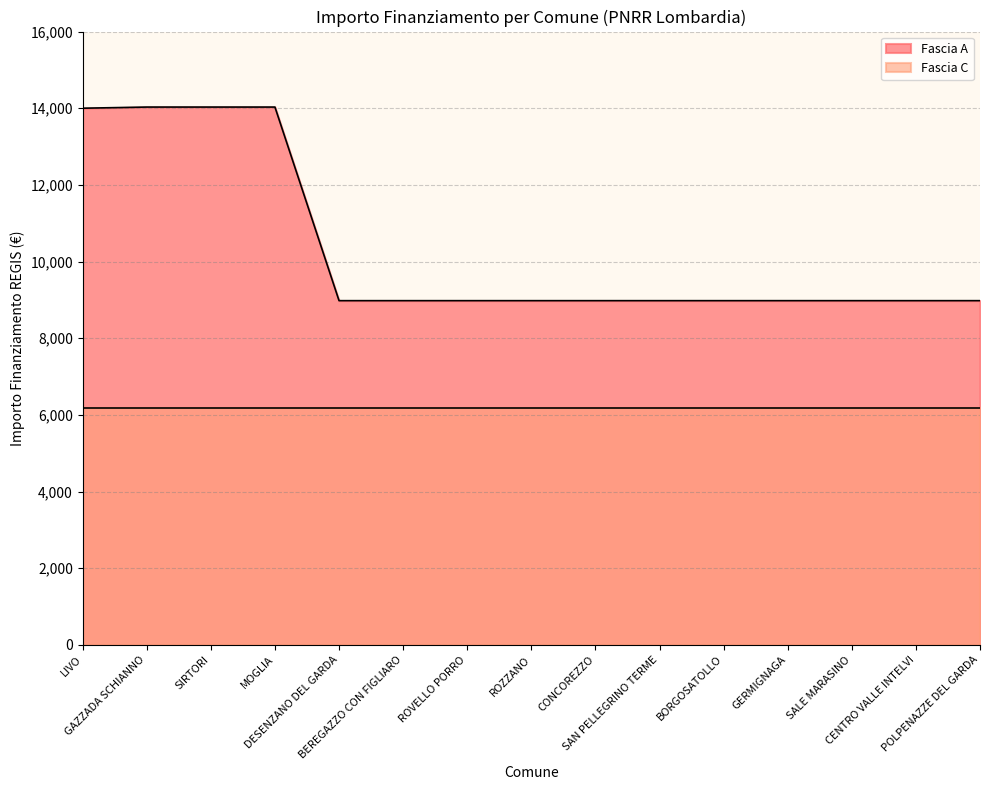

What is the difference between the maximum and minimum values?

5050.8